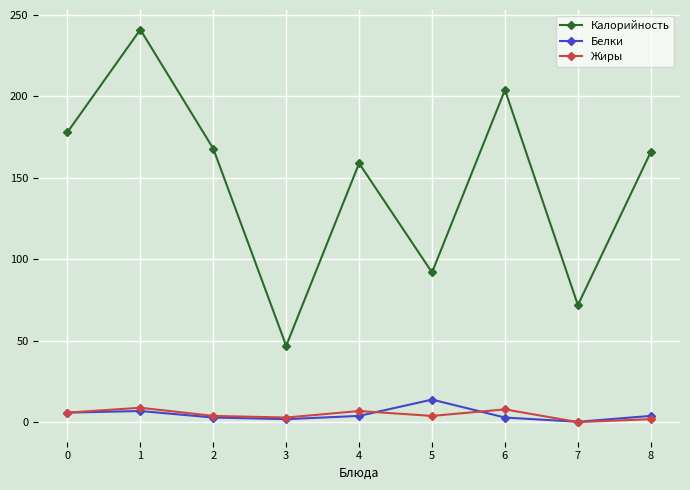

Where is the first local minimum for Калорийность?

3